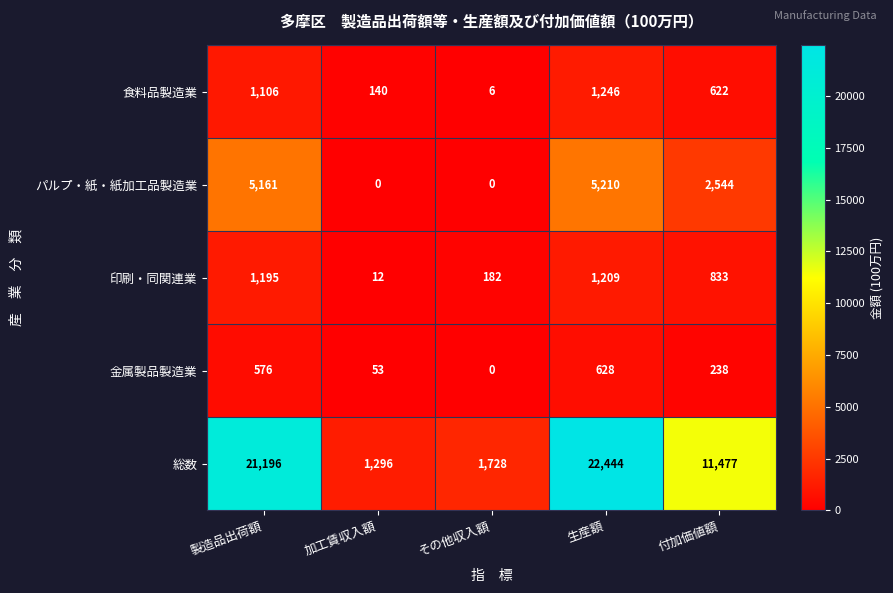

At which label does パルプ・紙・紙加工品製造業 first exceed 2544?

製造品出荷額